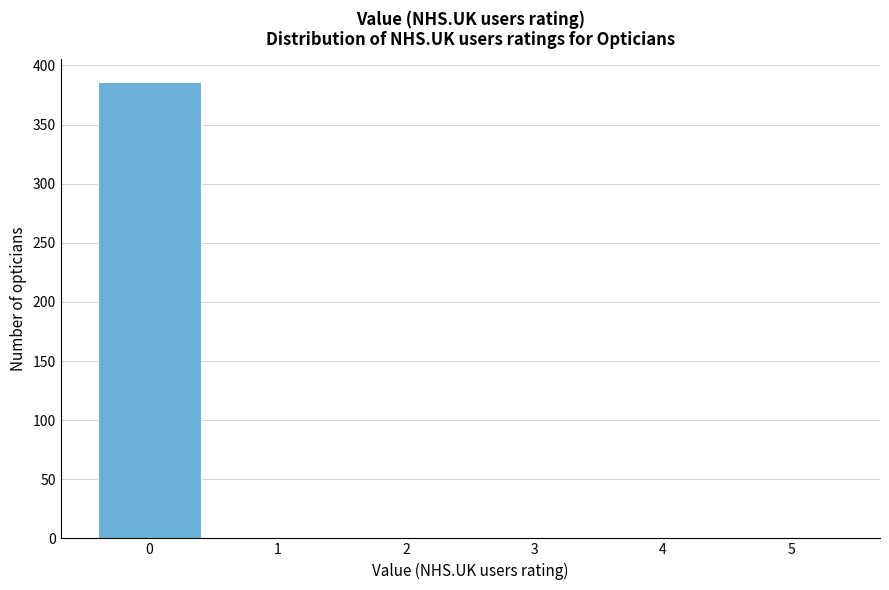

Reading left to right, transcribe all the data shown in this chart.

0=386	1=0	2=0	3=0	4=0	5=0